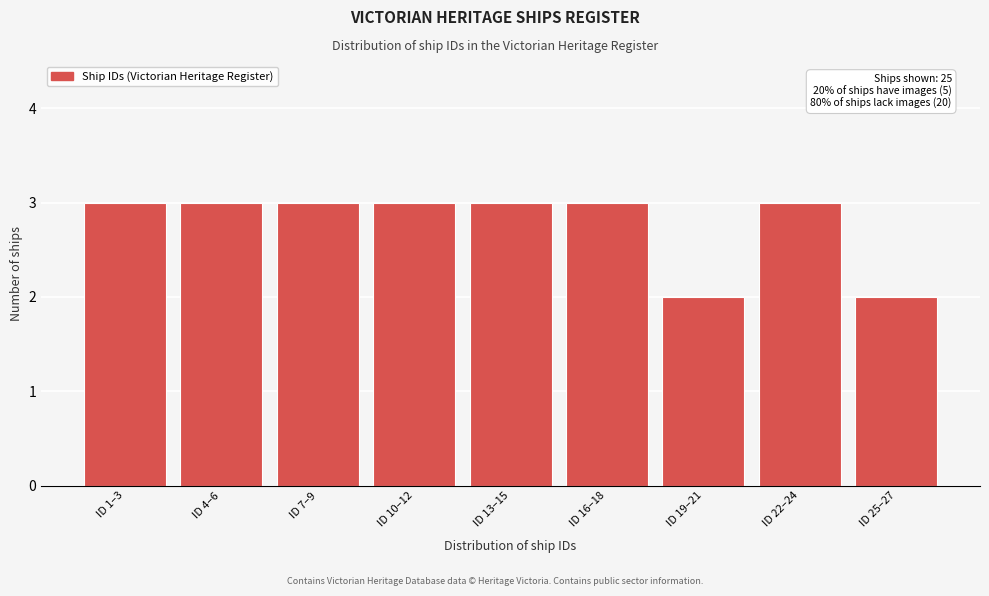

Reading left to right, transcribe all the data shown in this chart.

ID 1–3=3	ID 4–6=3	ID 7–9=3	ID 10–12=3	ID 13–15=3	ID 16–18=3	ID 19–21=2	ID 22–24=3	ID 25–27=2